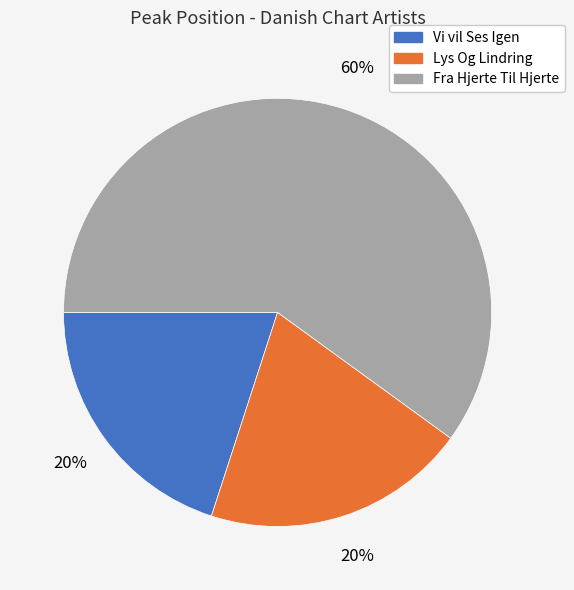

Is there a majority slice in this chart?

Yes